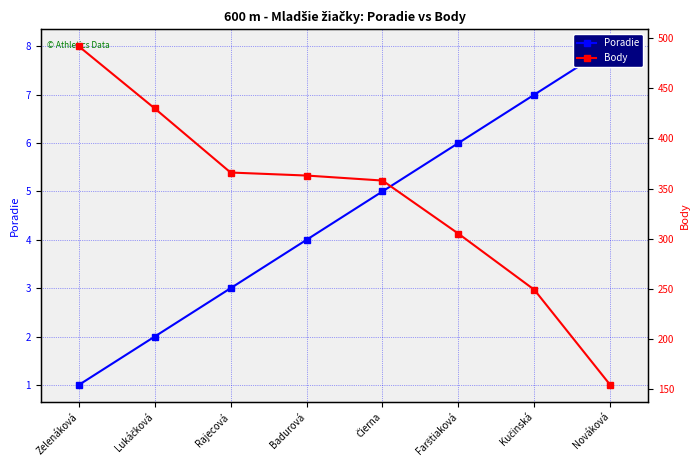

Reading right to left, extract all data points from this chart.

Poradie: Nováková=8	Kučinská=7	Farštiaková=6	Čierna=5	Badurová=4	Rajecová=3	Lukáčková=2	Zelenáková=1
Body: Nováková=154	Kučinská=249	Farštiaková=305	Čierna=358	Badurová=363	Rajecová=366	Lukáčková=430	Zelenáková=492